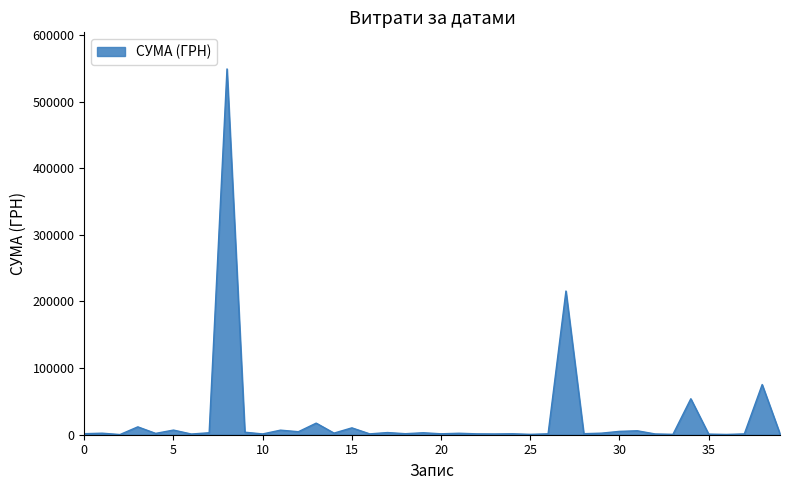

What is the difference between the maximum and minimum values?

548719.6